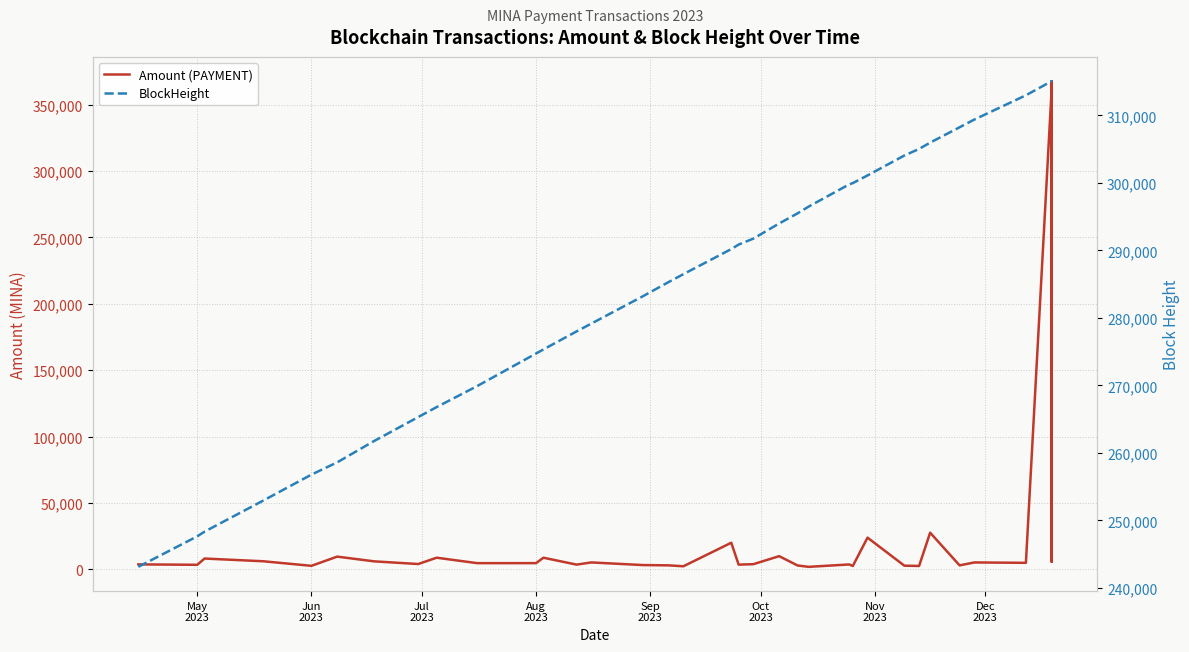

What is the minimum value for Amount (PAYMENT)?

1978.1